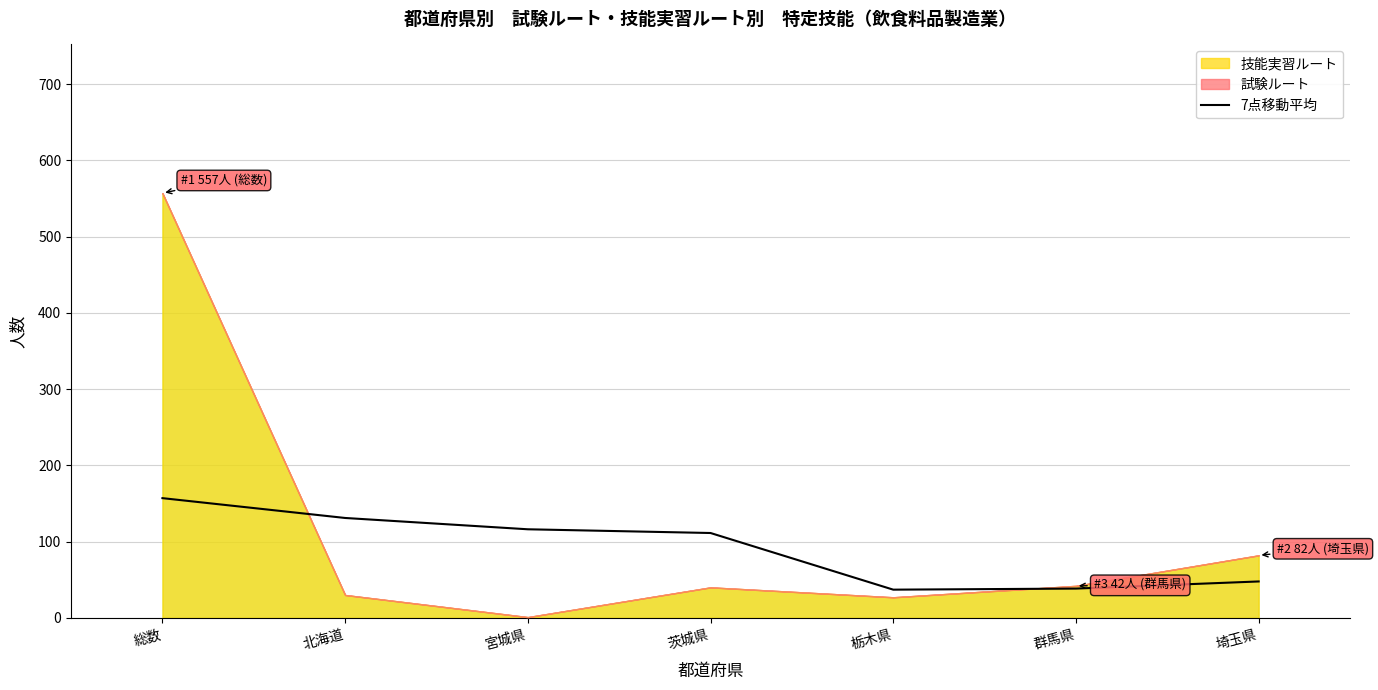

What is the label of the 7th point from the left?

埼玉県